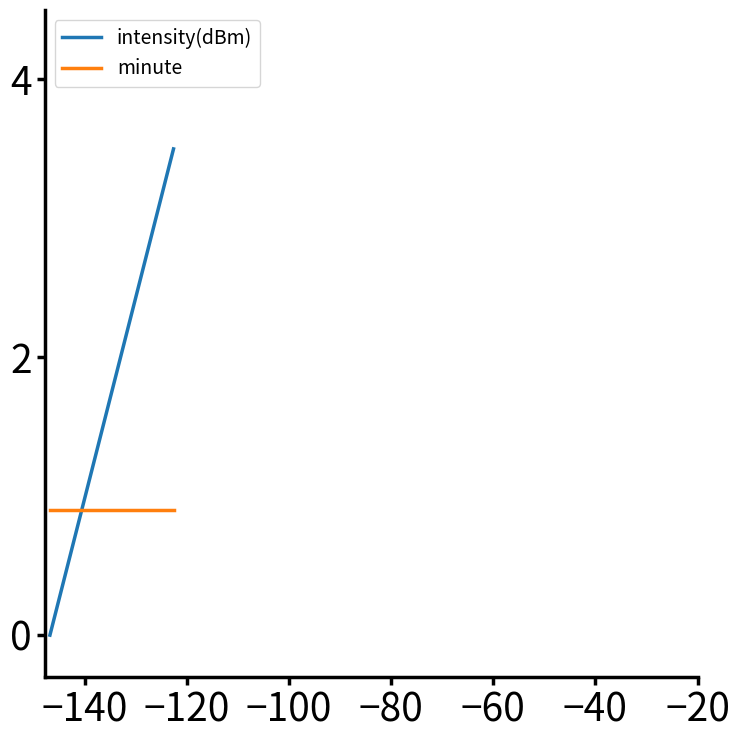

Which series has the largest total across all categories?

intensity(dBm)